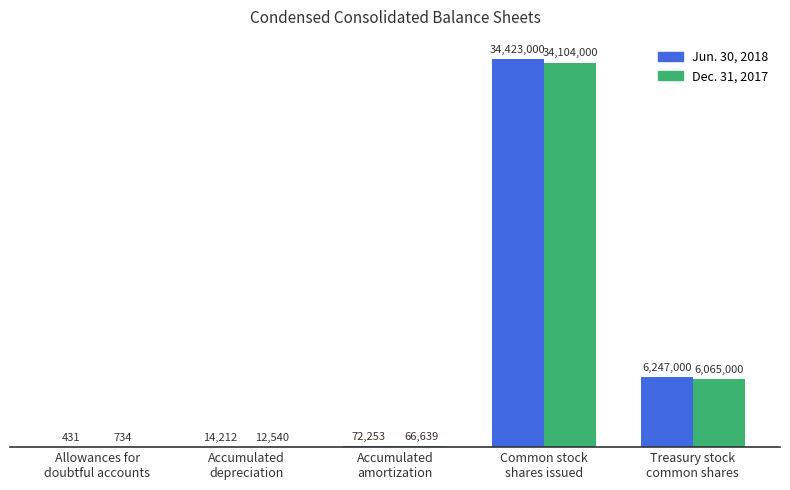

Reading right to left, what are all the values shown in this chart?

Jun. 30, 2018: 6247000	34423000	72253	14212	431
Dec. 31, 2017: 6065000	34104000	66639	12540	734